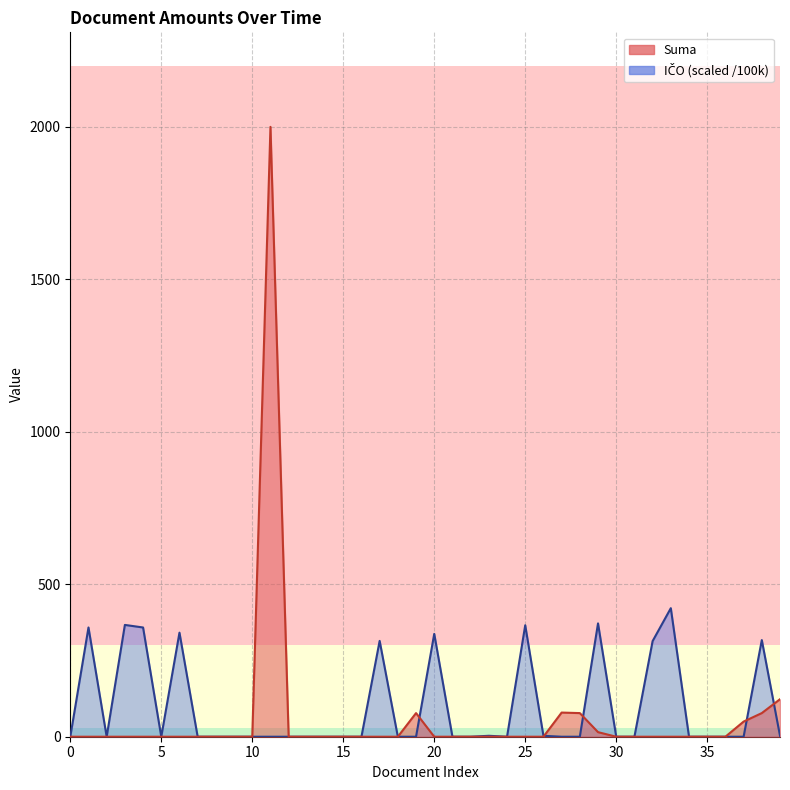

Rank the series at 20 from lowest to highest value.

Suma, ICO_count